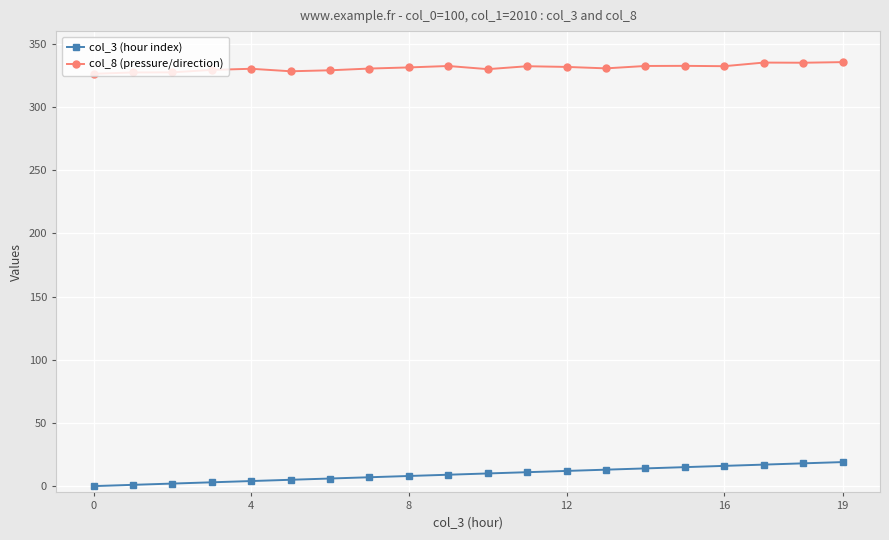

At how many categories does at least one series exceed 252?

20